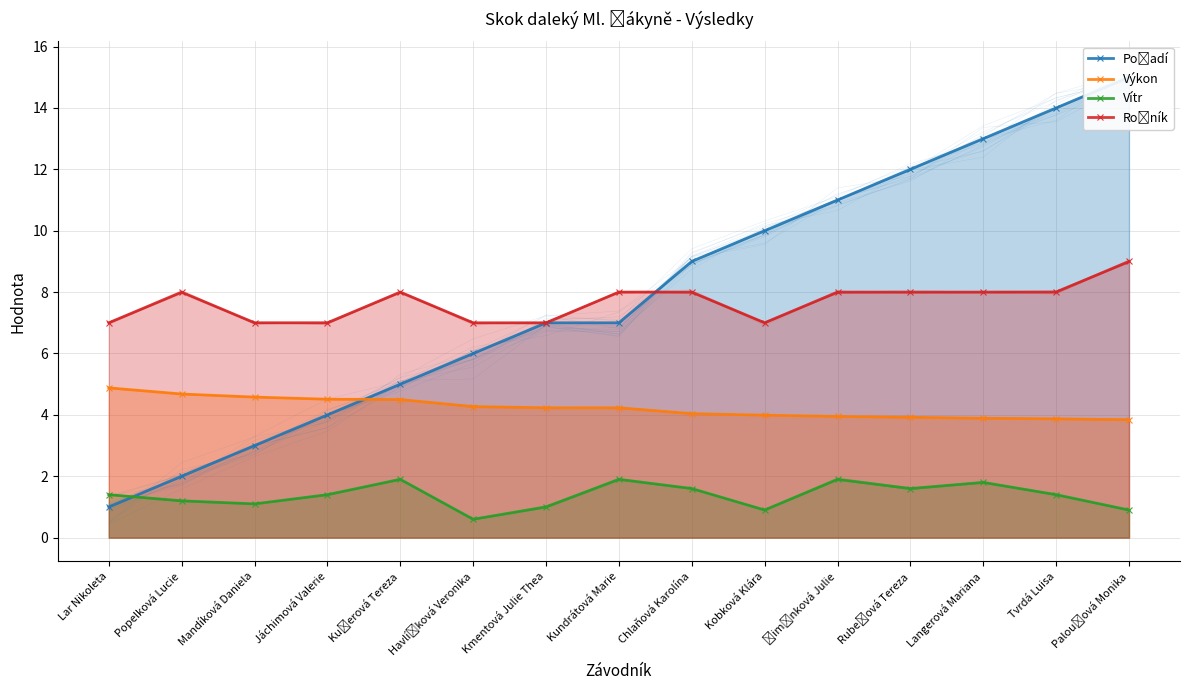

How many values in the Vítr series are below 1?

3